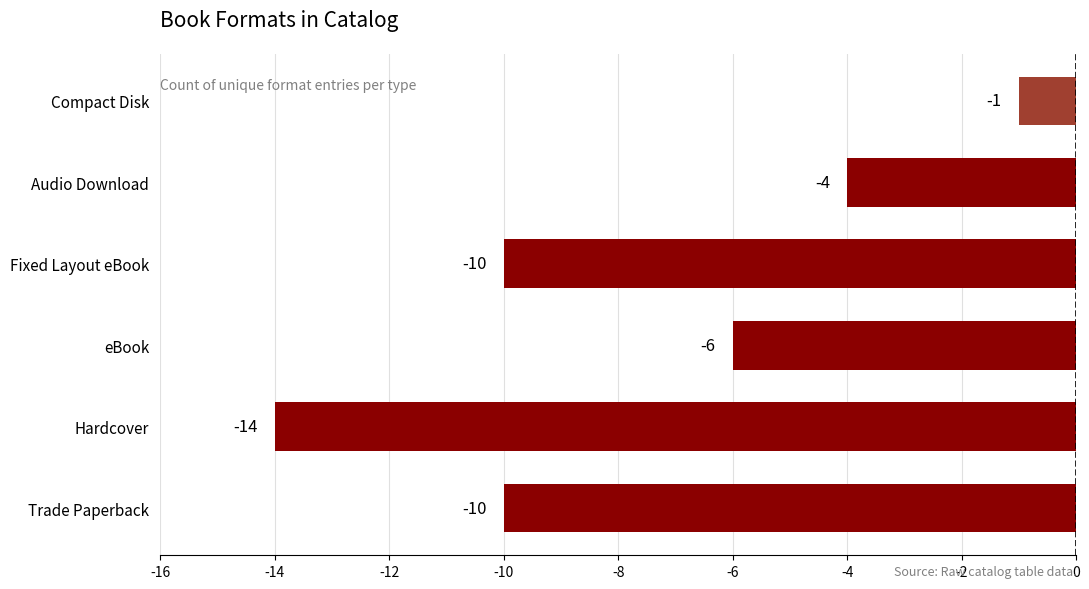

Which has a higher value, Trade Paperback or eBook?

eBook